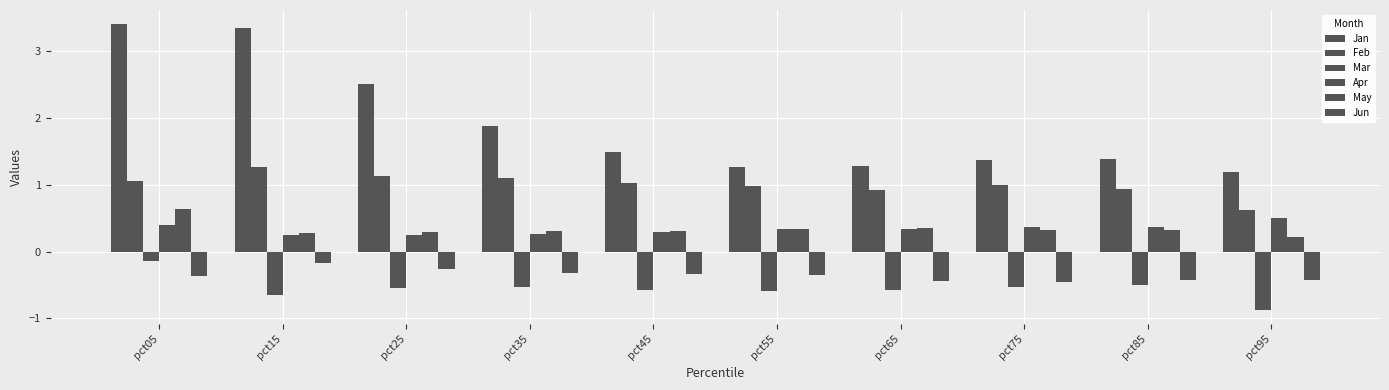

How many groups of bars are there?

10